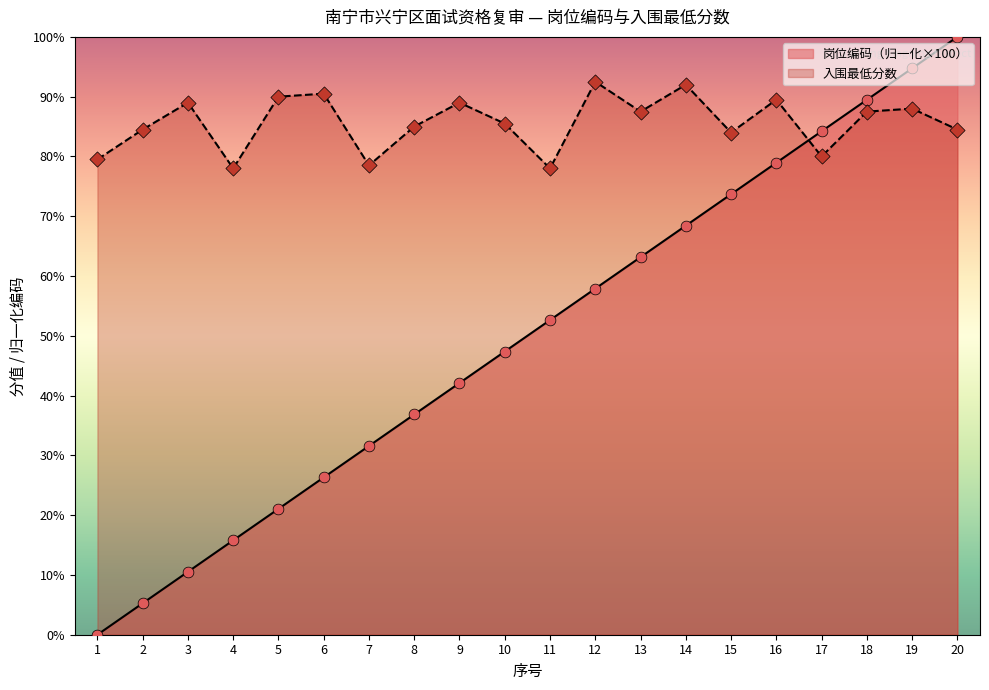

Is the value of 序号 at 11 greater than the value of 入围最低分数 at 3?

No